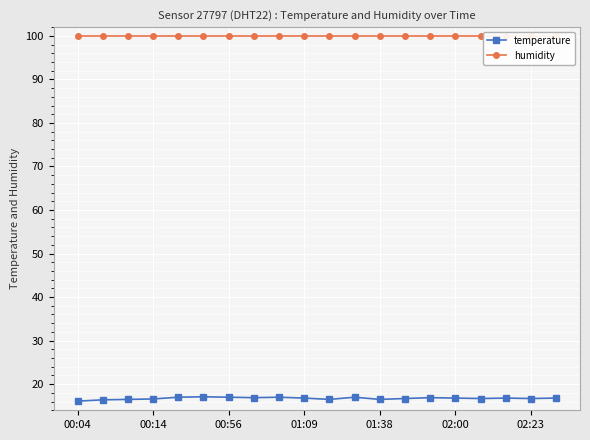

Which category has the lowest value in the humidity series?

00:04